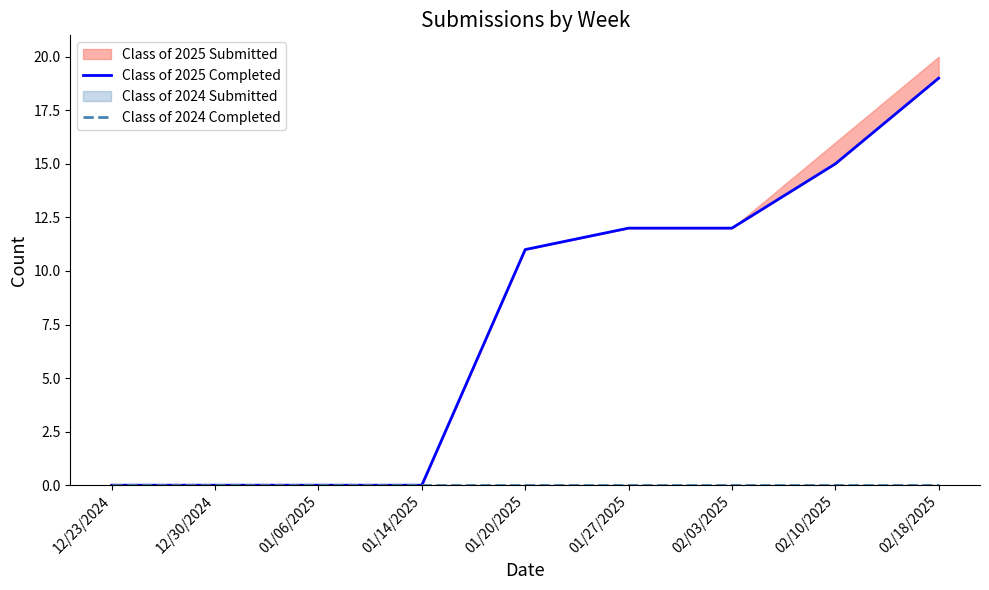

What is the sum of all Class of 2025 Completed values?

69